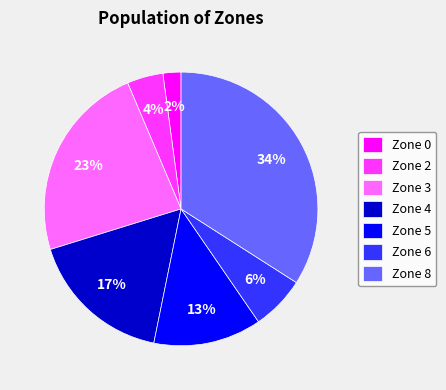

How many segments does this pie chart have?

7